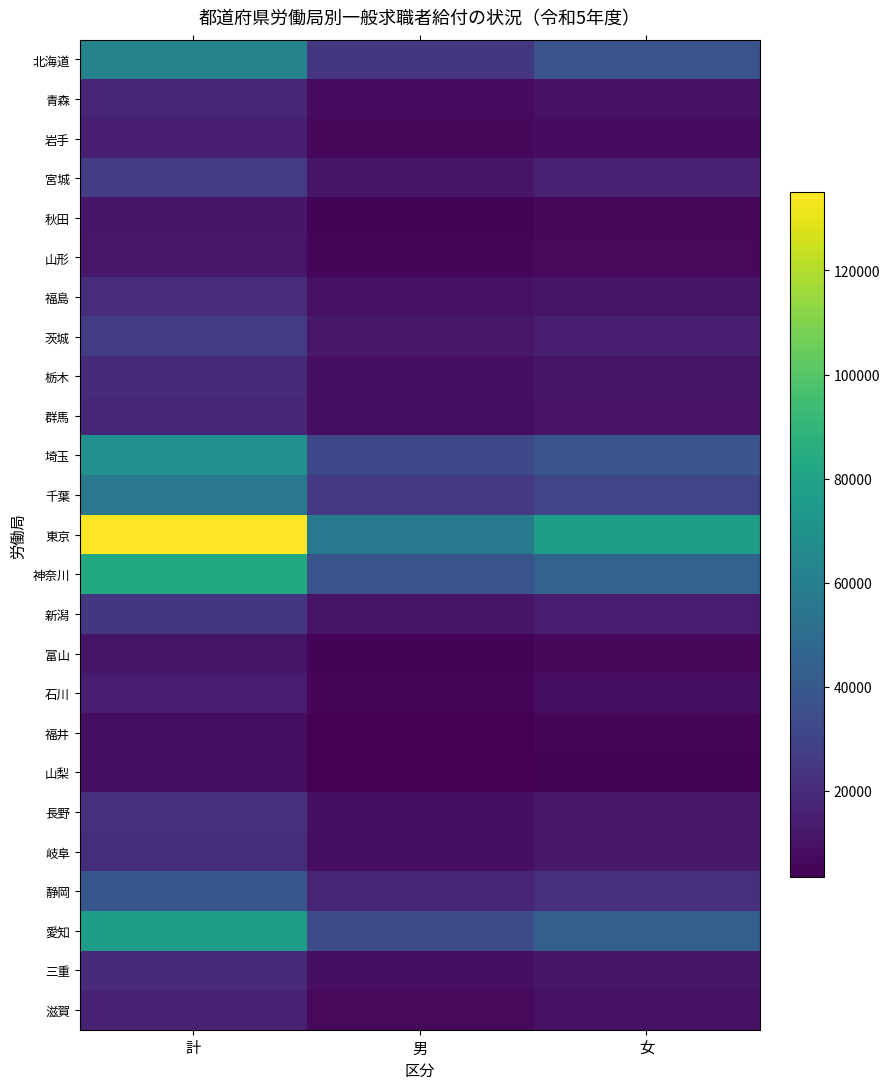

Between 男 and 計, which is larger?

計